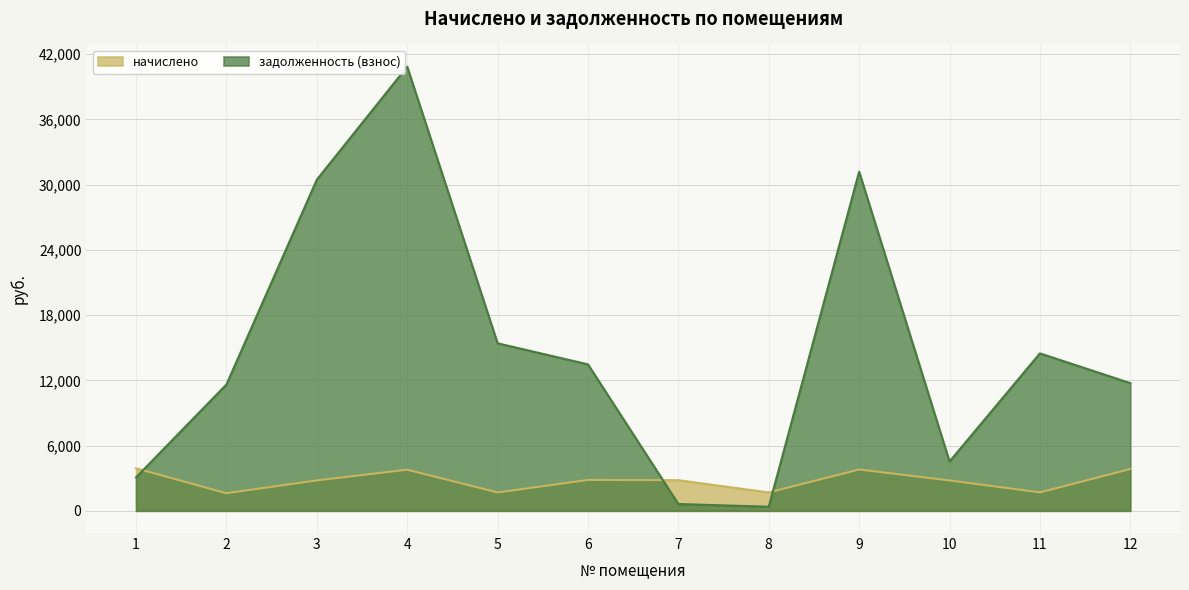

Read the задолженность (взнос) value at 9.

31192.0